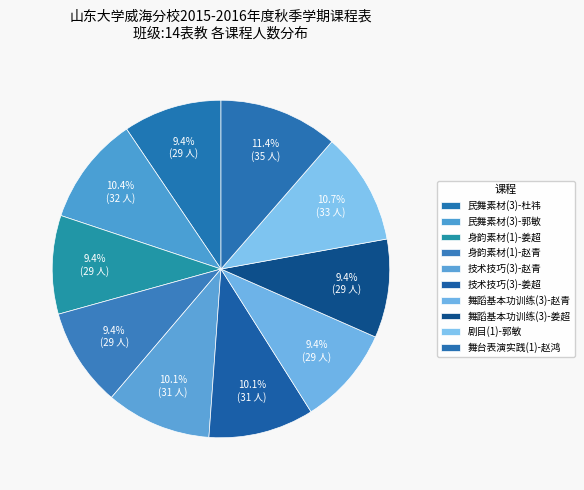

Count the number of slices in the pie.

10